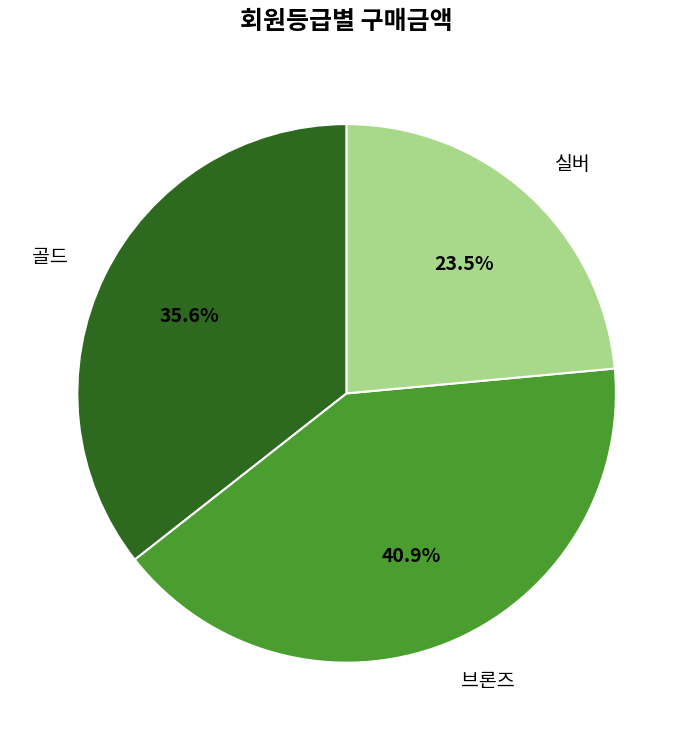

How much of the chart is everything except 실버?

76.5%